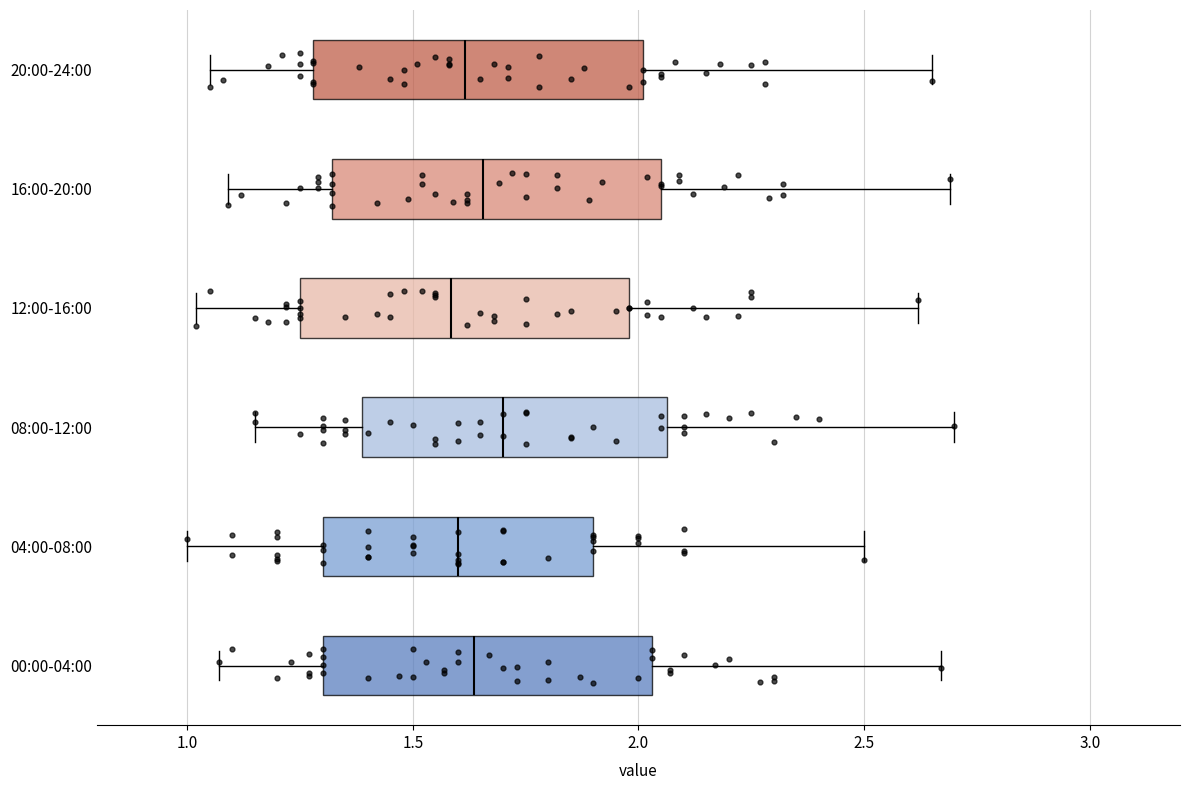

Reading bottom to top, transcribe this box plot: for each box, give where its median line is, the range the box spans, and where its two whiskers end, as read against the x-axis. The values are not printed on the chart, so give them approximately, as read against the axis.

00:00-04:00: median 1.65, box 1.30 to 2.05, whiskers 1.05 to 2.65
04:00-08:00: median 1.60, box 1.30 to 1.90, whiskers 1.00 to 2.50
08:00-12:00: median 1.70, box 1.40 to 2.05, whiskers 1.15 to 2.70
12:00-16:00: median 1.60, box 1.25 to 2.00, whiskers 1.00 to 2.60
16:00-20:00: median 1.65, box 1.30 to 2.05, whiskers 1.10 to 2.70
20:00-24:00: median 1.60, box 1.30 to 2.00, whiskers 1.05 to 2.65